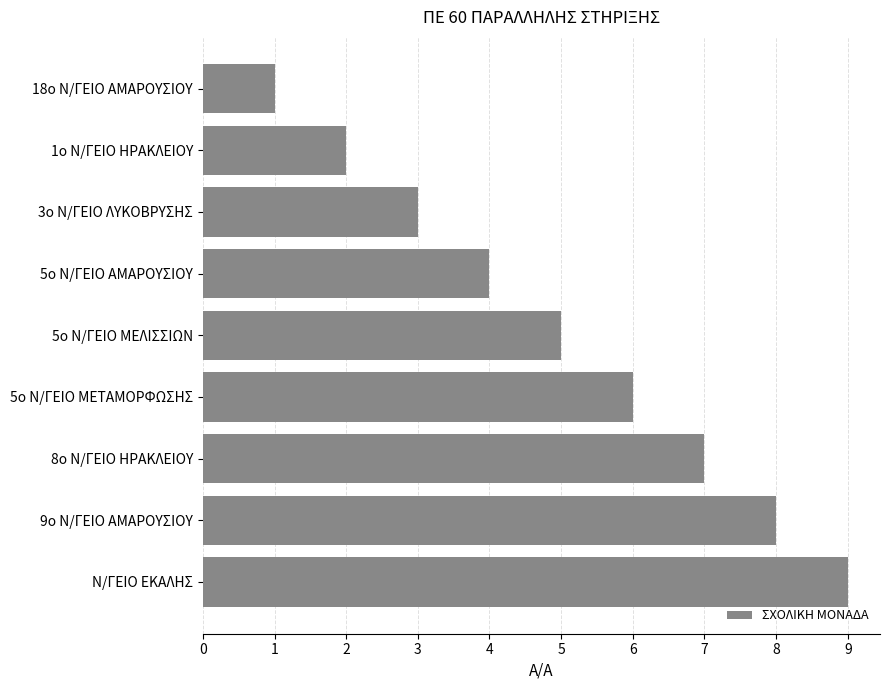

What is the average value?

5